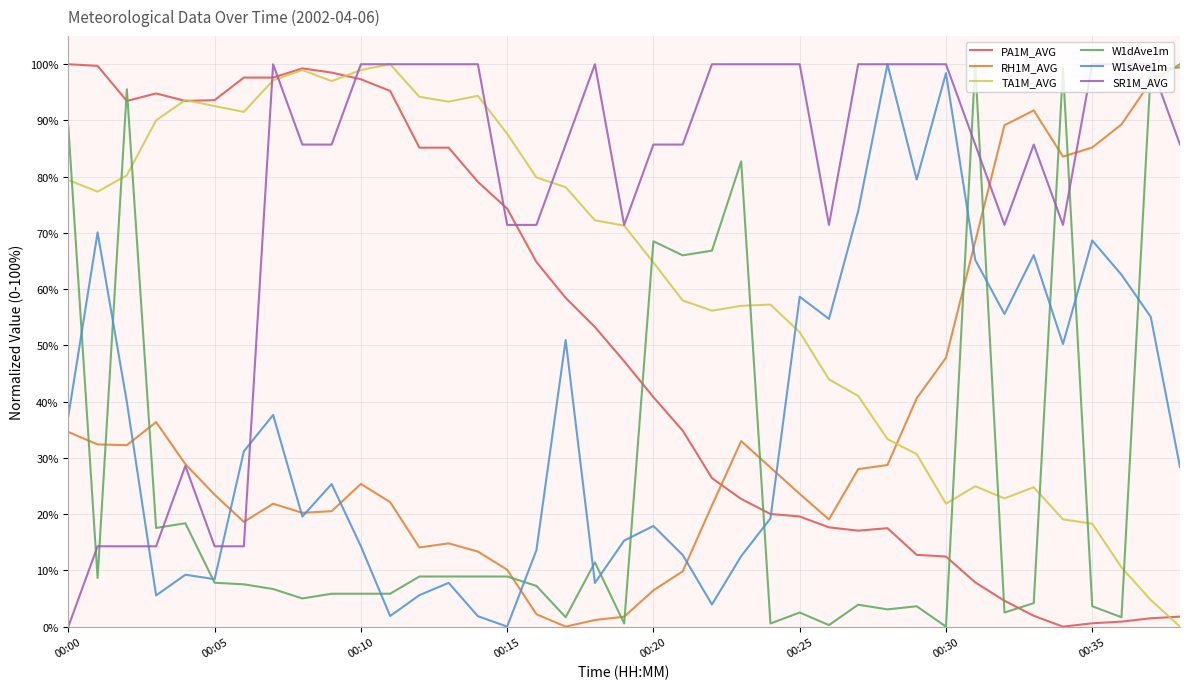

True or false: PA1M_AVG and W1dAve1m cross at least once.

True